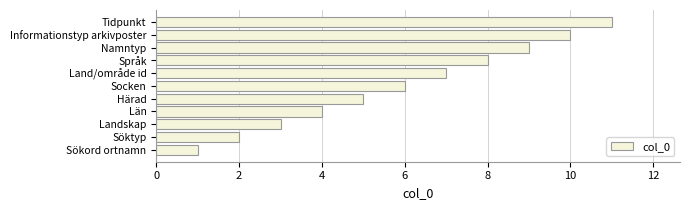

How many data points are less than 6?

5